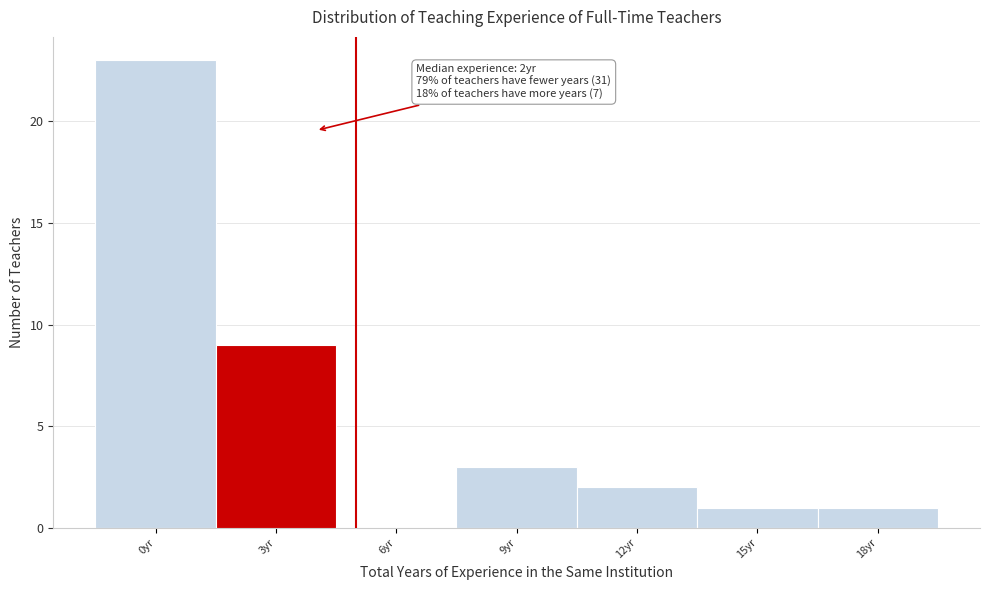

Reading left to right, extract all data points from this chart.

0yr=23	3yr=9	6yr=0	9yr=3	12yr=2	15yr=1	18yr=1